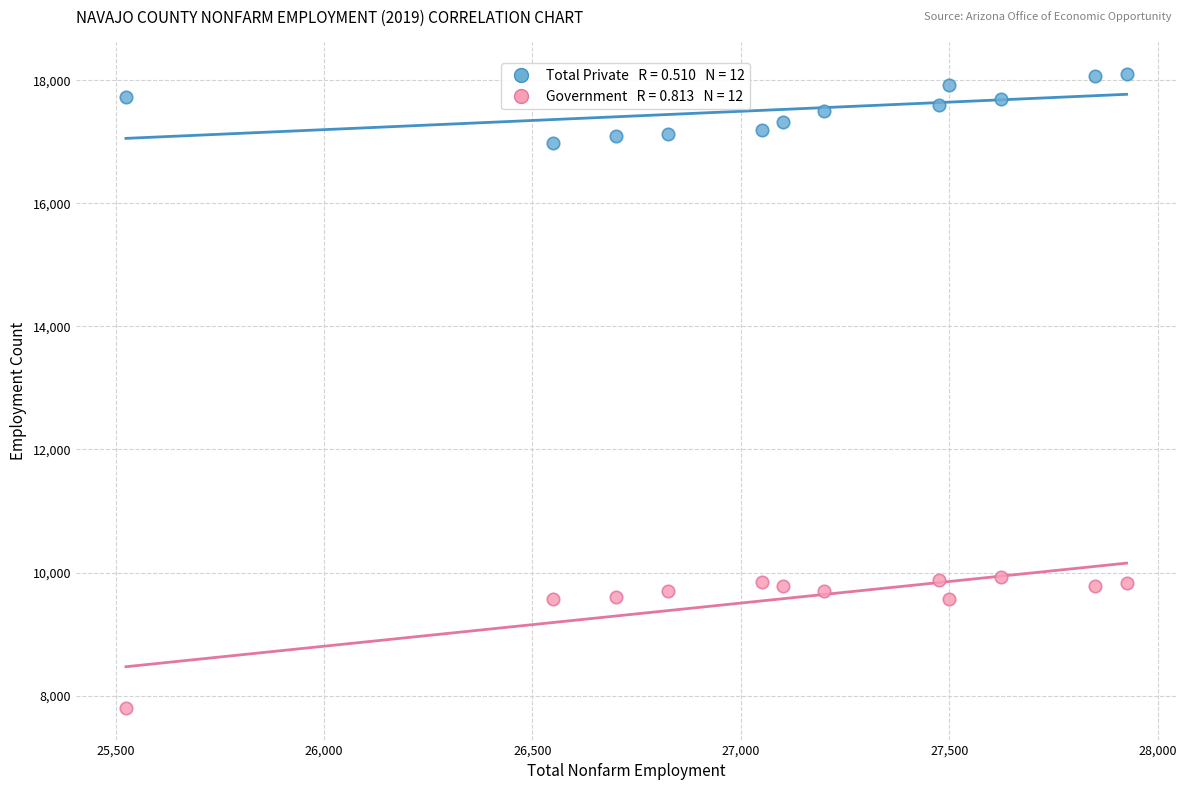

Across all data points, what is the range of Y values (max minus min)?

10300